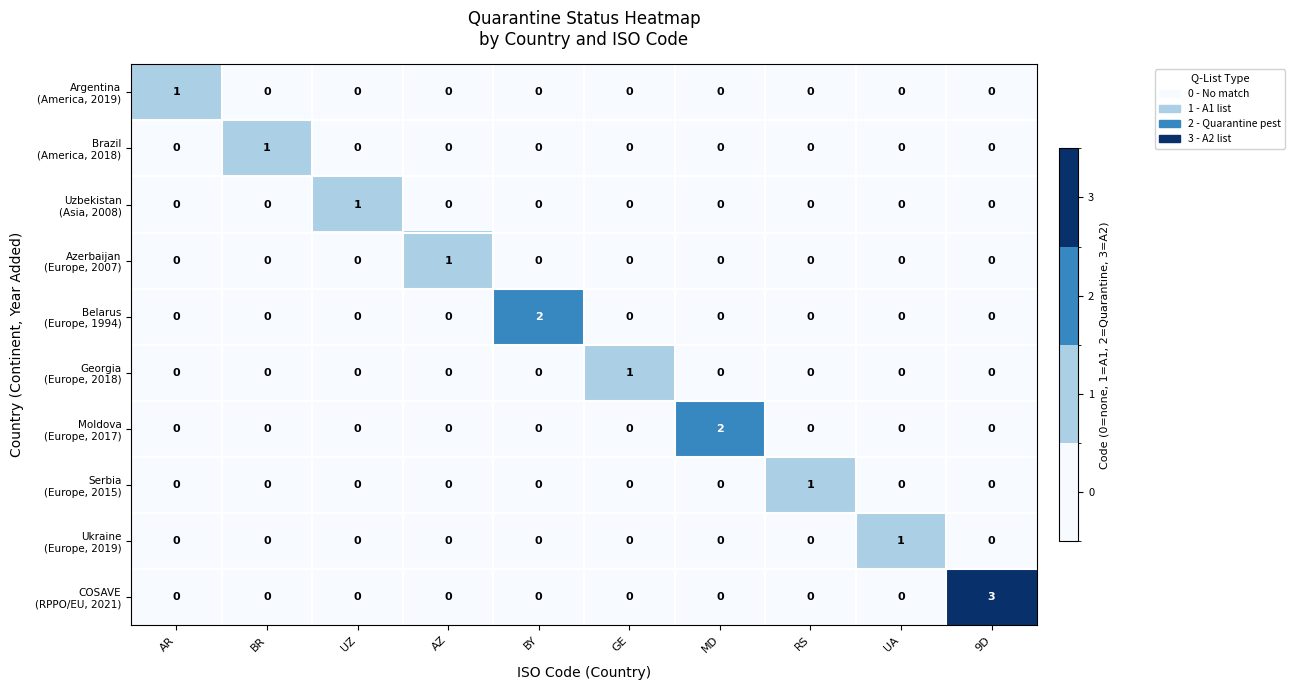

What is the spread (max minus min) of values at 9D?

3